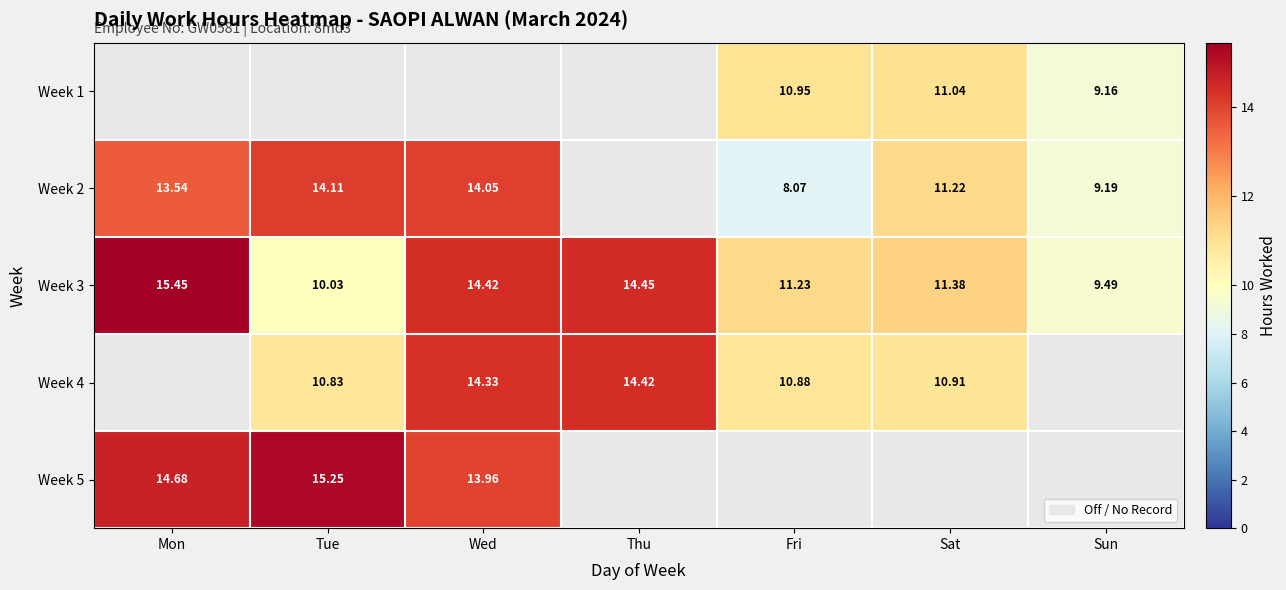

Rank the categories by Week 3 value from lowest to highest.

Sun, Tue, Fri, Sat, Wed, Thu, Mon